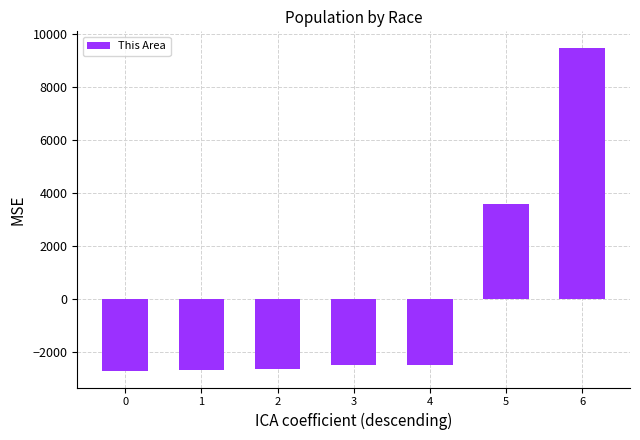

What is the difference between the maximum and minimum values?

12226.0